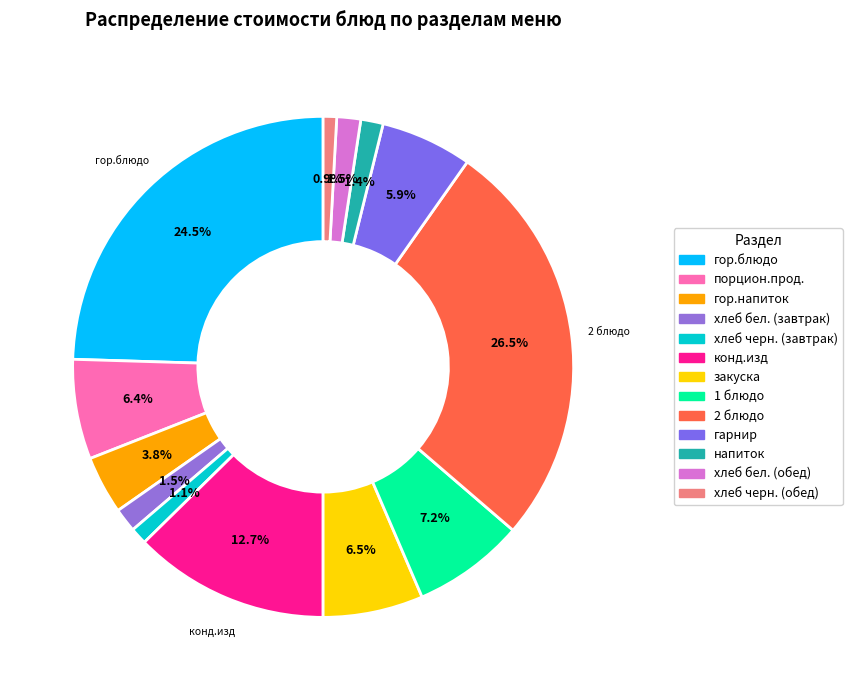

Count the number of slices in the pie.

13